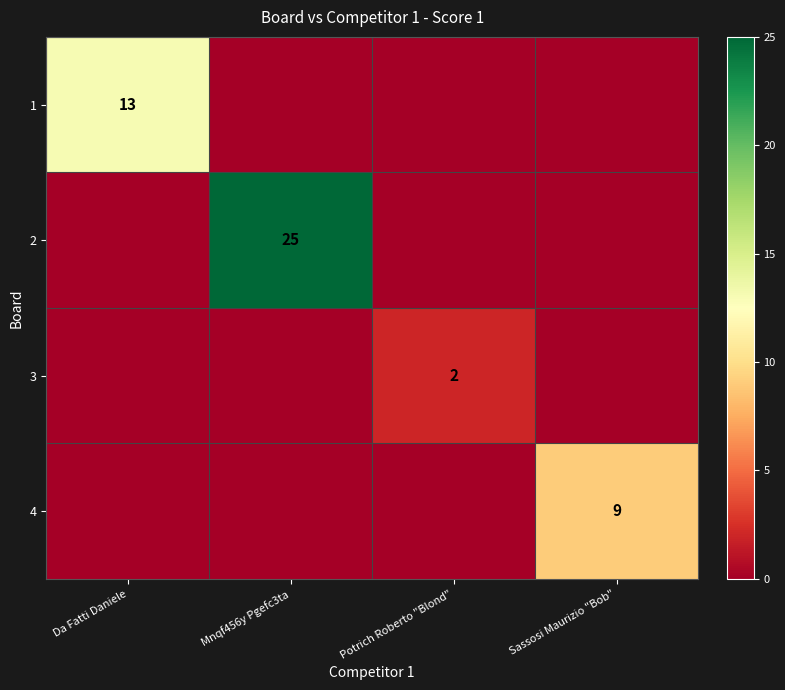

The value of 4 at Sassosi Maurizio "Bob" is 5. True or false?

False